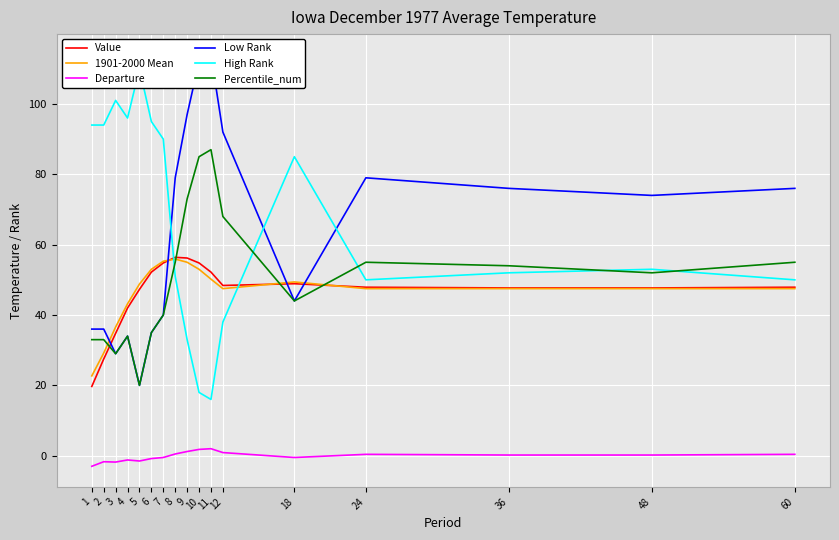

Does the chart display data point markers on the line(s)?

No